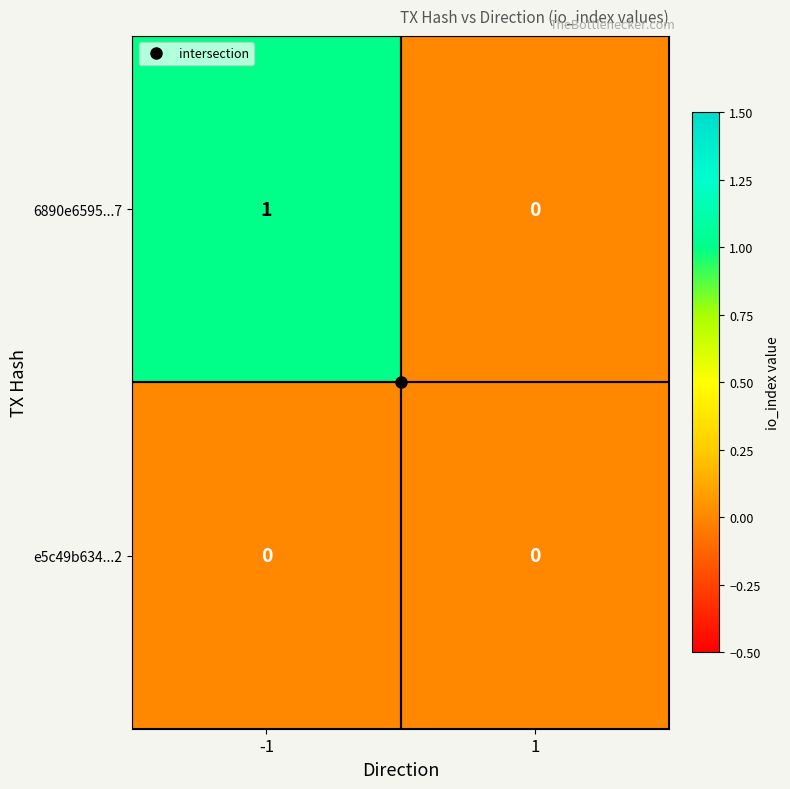

What is the difference between the highest and lowest values at -1?

1